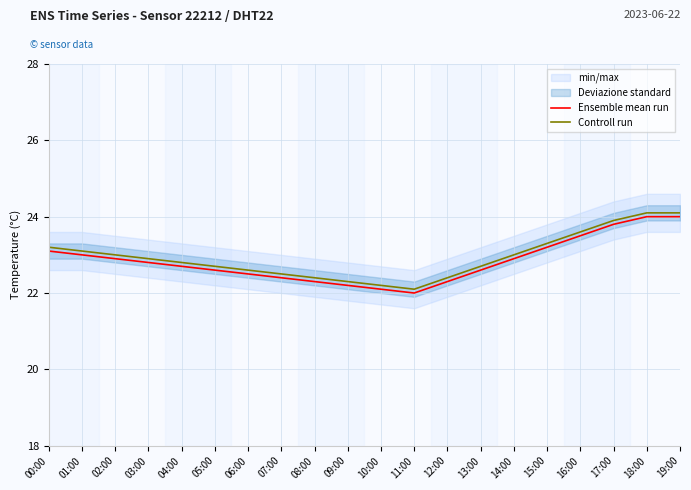

Rank the series by their average value, from lowest to highest.

Ensemble mean run, Controll run